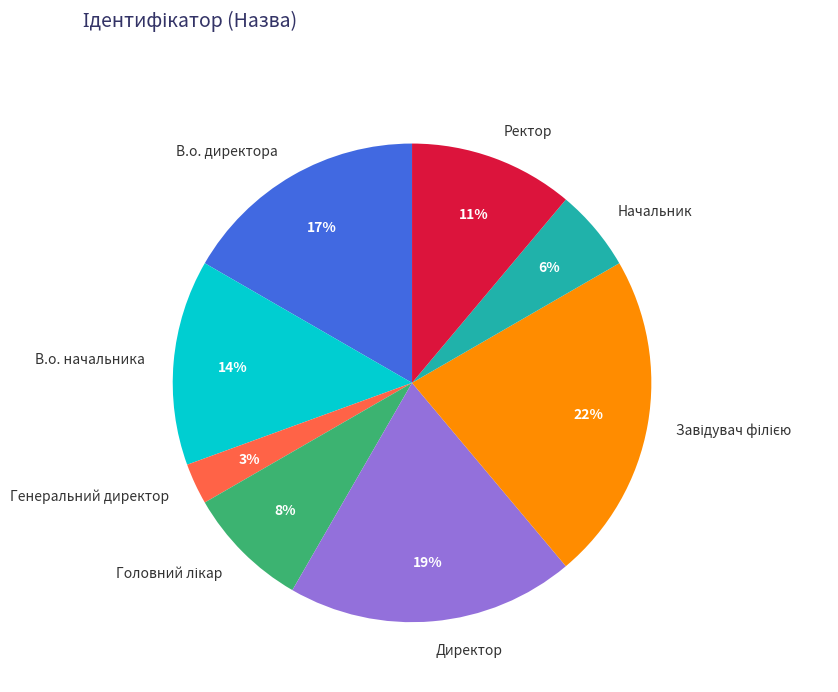

To the nearest percent, what is the difference between the largest and smallest slice percentages?

19%